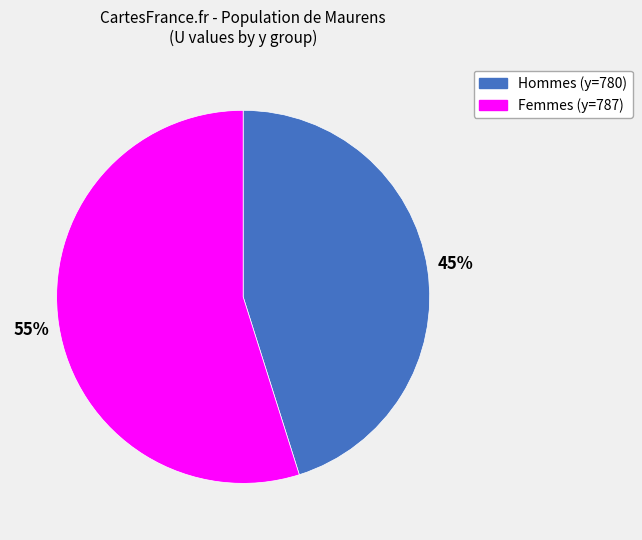

Is there a majority slice in this chart?

Yes